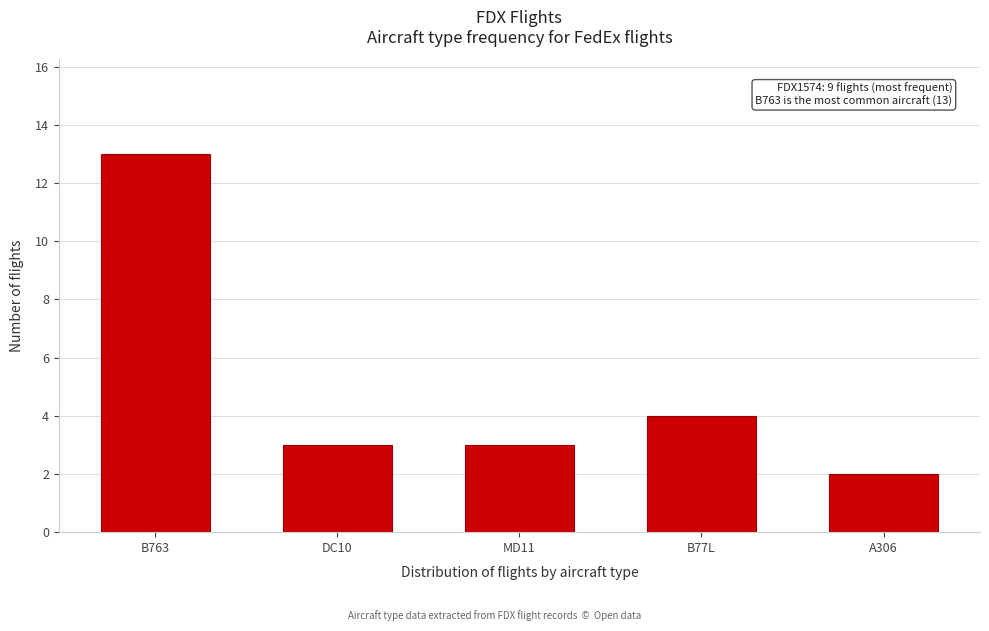

Reading left to right, list all the values displayed in this chart.

B763=13	DC10=3	MD11=3	B77L=4	A306=2